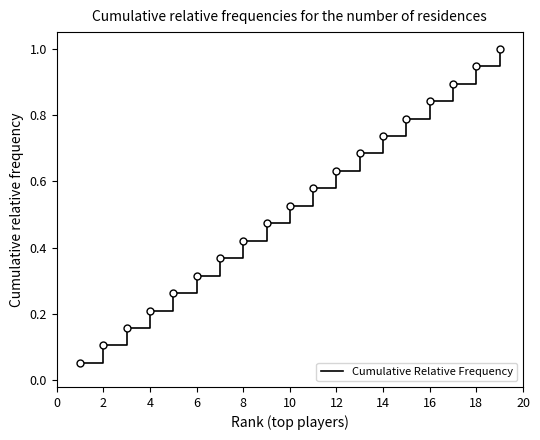

Reading left to right, list all the values displayed in this chart.

0.1	0.1	0.2	0.2	0.3	0.3	0.4	0.4	0.5	0.5	0.6	0.6	0.7	0.7	0.8	0.8	0.9	0.9	1.0